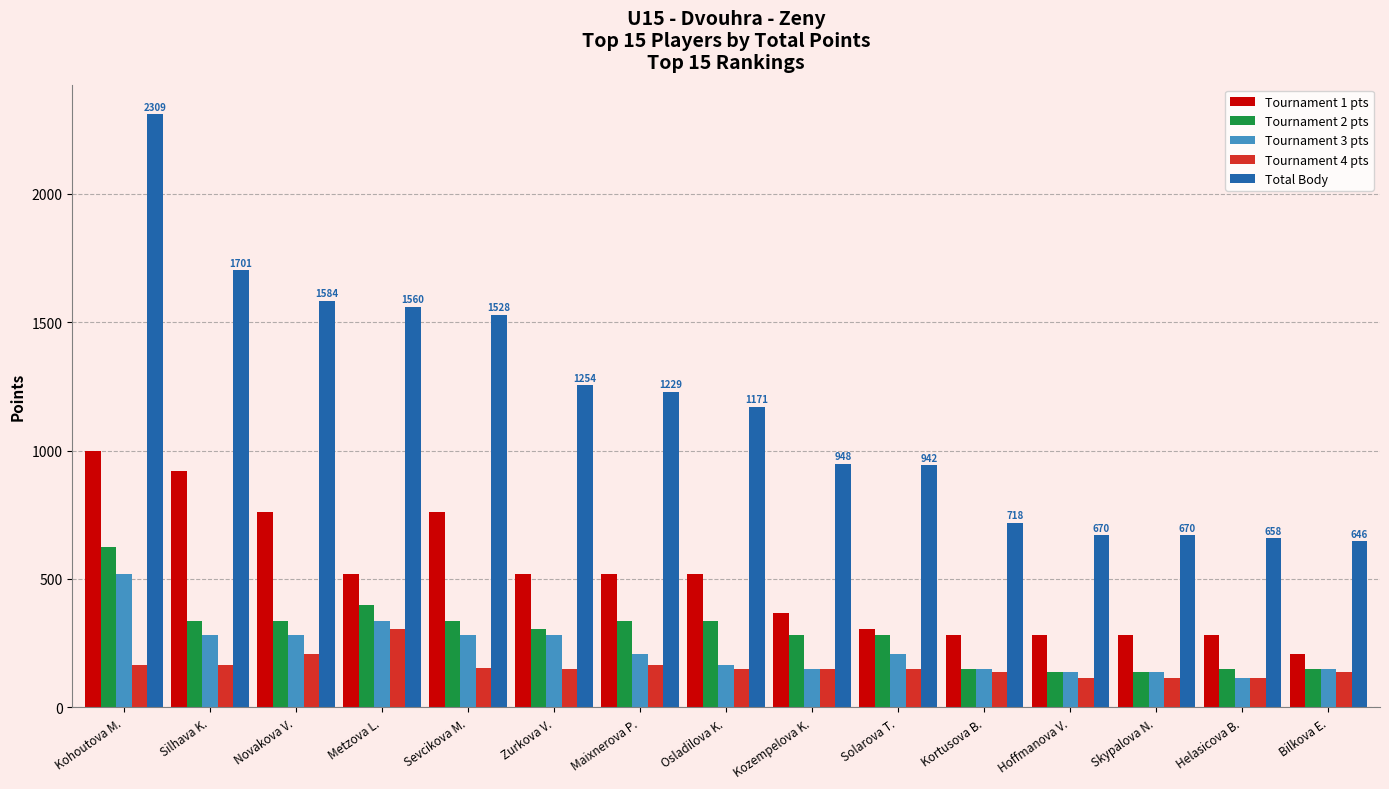

What is the sum of all Tournament 4 pts values?

2377